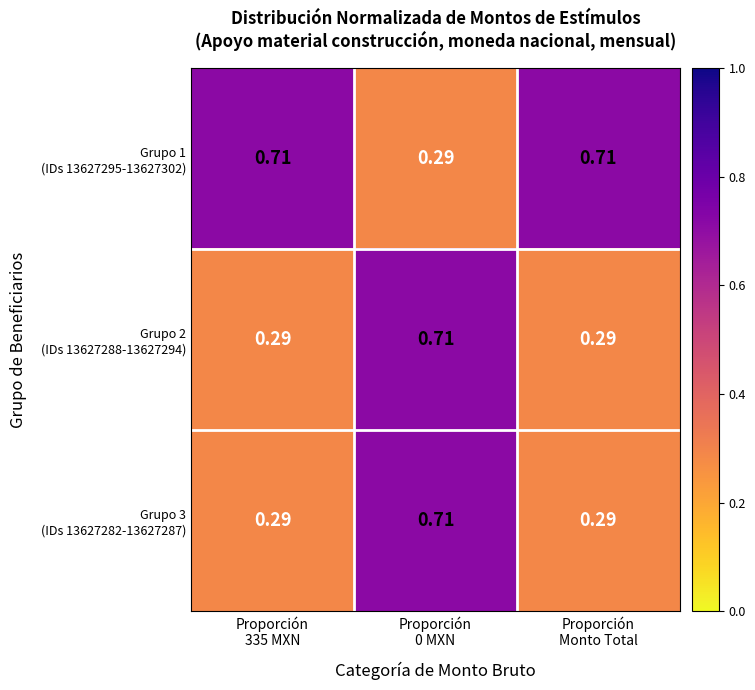

Which series changed the most between Proporción 335 MXN and Proporción 0 MXN?

Grupo 1 (IDs 13627295-13627302)